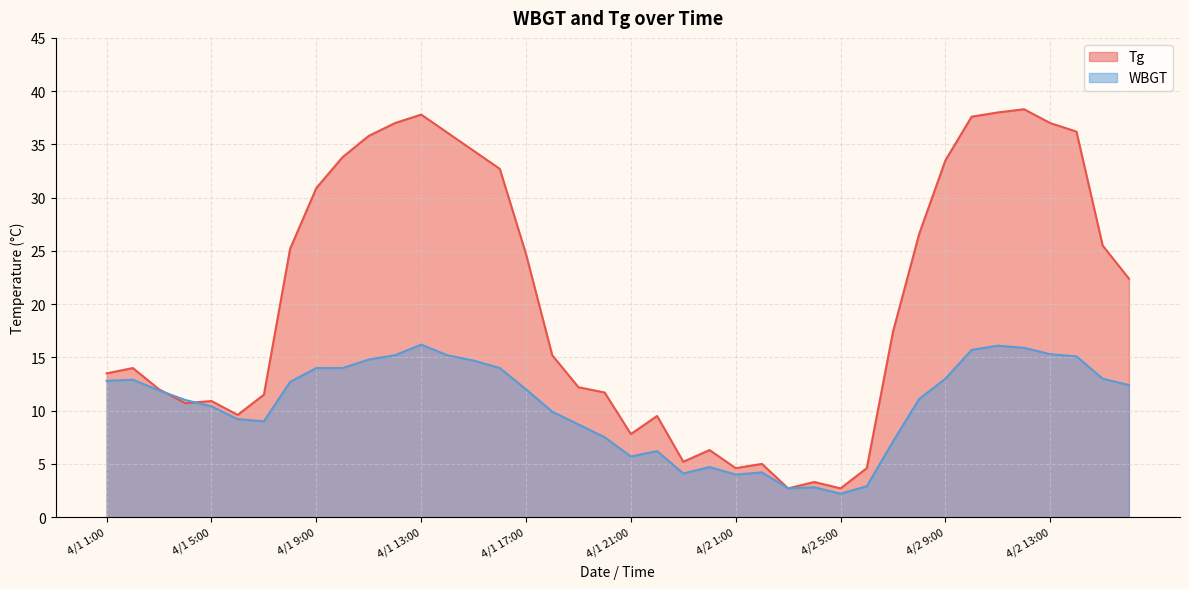

What is the total value across all series at 4/1 4:00?

21.7